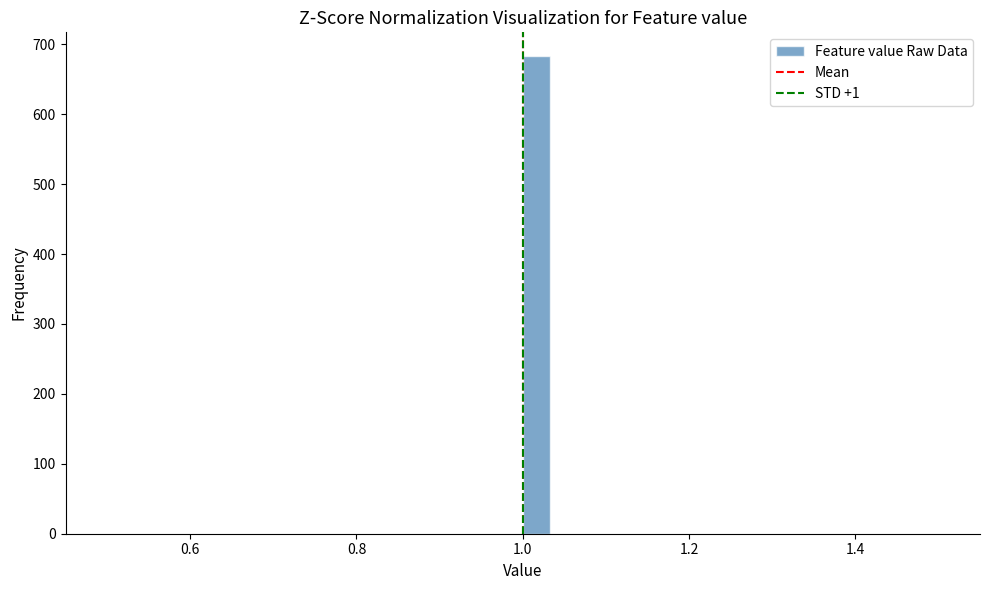

Around what value on the x-axis is the tallest bar? Give the approximate position of its centre, as read against the axis.

1.02